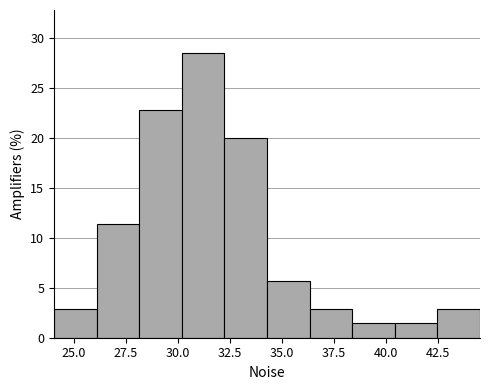

Reading left to right, transcribe this chart: for each bar, give the range it covers on the x-axis and its height. Neither the bar edges nor the heights are printed on the chart, so give them approximately, as read against the axes.

24.0 to 26.0: 3.0
26.0 to 28.0: 11.5
28.0 to 30.0: 23.0
30.0 to 32.0: 28.5
32.0 to 34.5: 20.0
34.5 to 36.5: 5.5
36.5 to 38.5: 3.0
38.5 to 40.5: 1.5
40.5 to 42.5: 1.5
42.5 to 44.5: 3.0